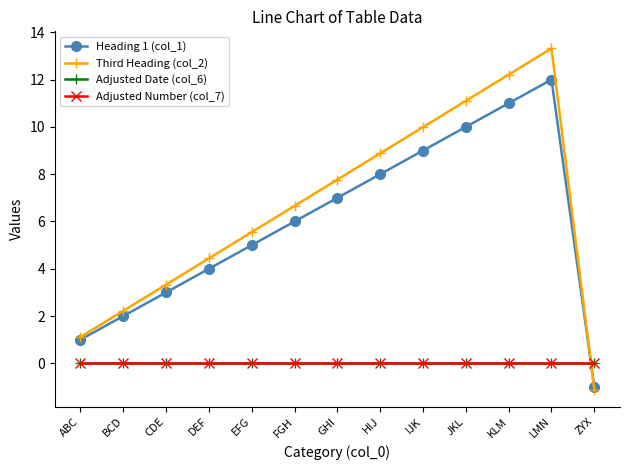

Does the chart have visible grid lines?

No